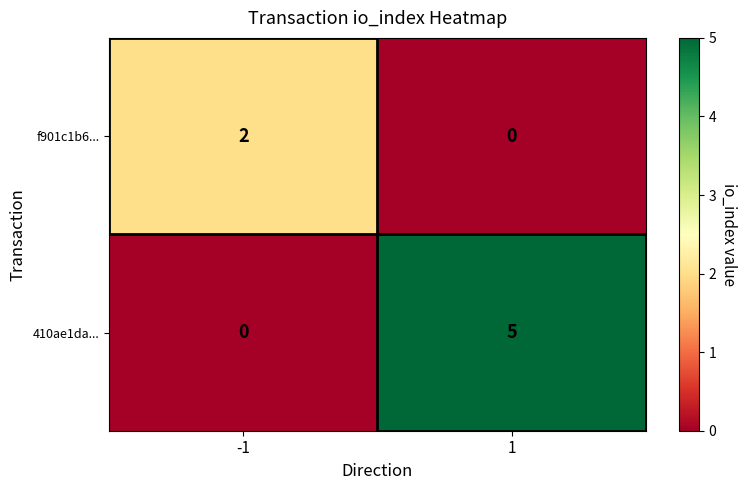

What is the sum of all 410ae1da... values?

5